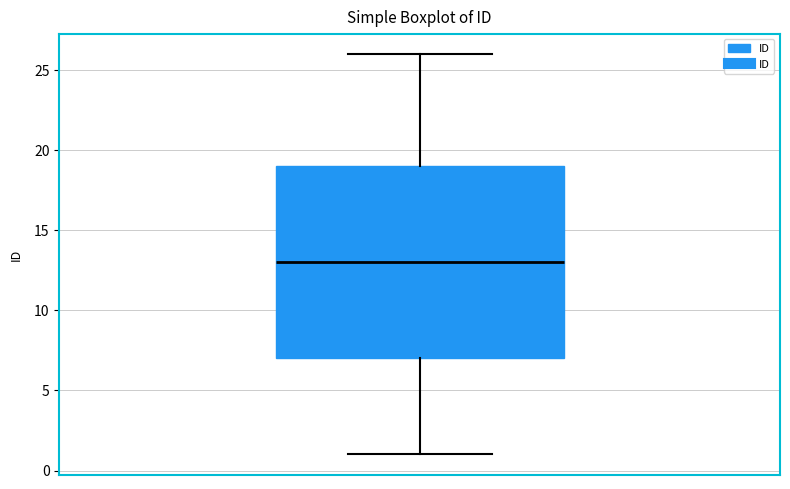

Read this box plot against the y-axis: the position of the median line, the range covered by the box, and the ends of both whiskers. The values are not printed on the chart, so give them approximately, as read against the axis.

median 13, box 7 to 19, whiskers 1 to 26